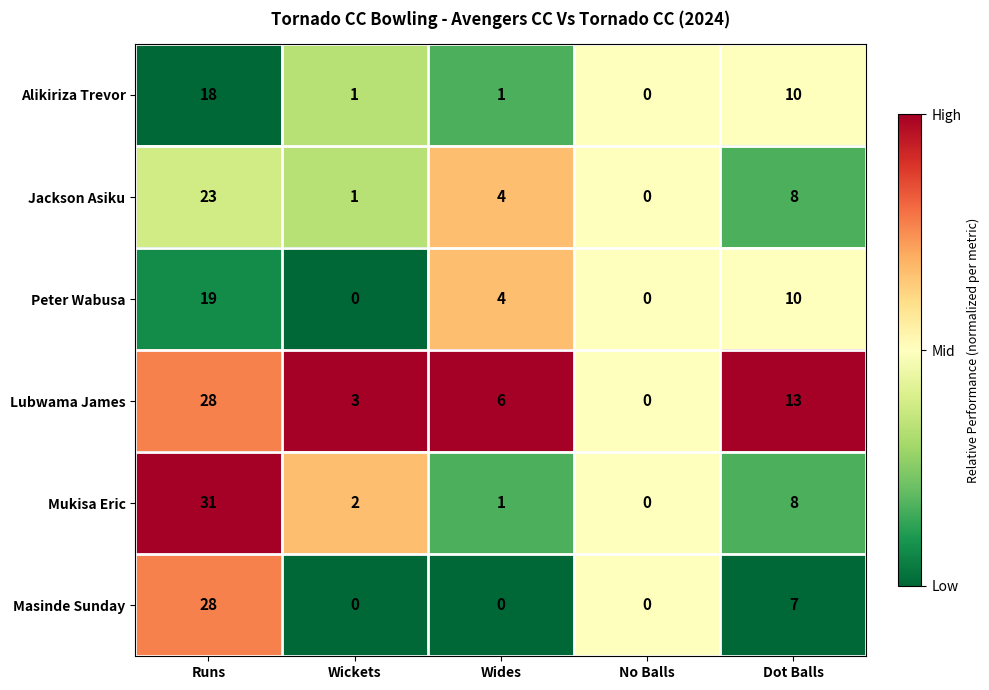

Is it true that Mukisa Eric equals 2 at Wickets?

True